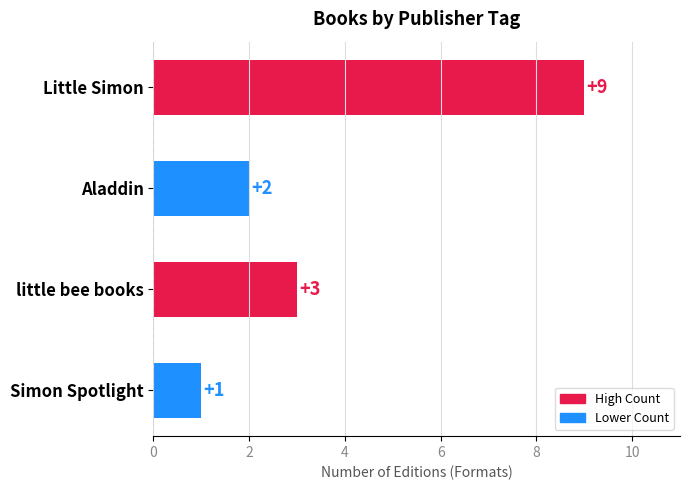

The value at Simon Spotlight is 1. True or false?

True